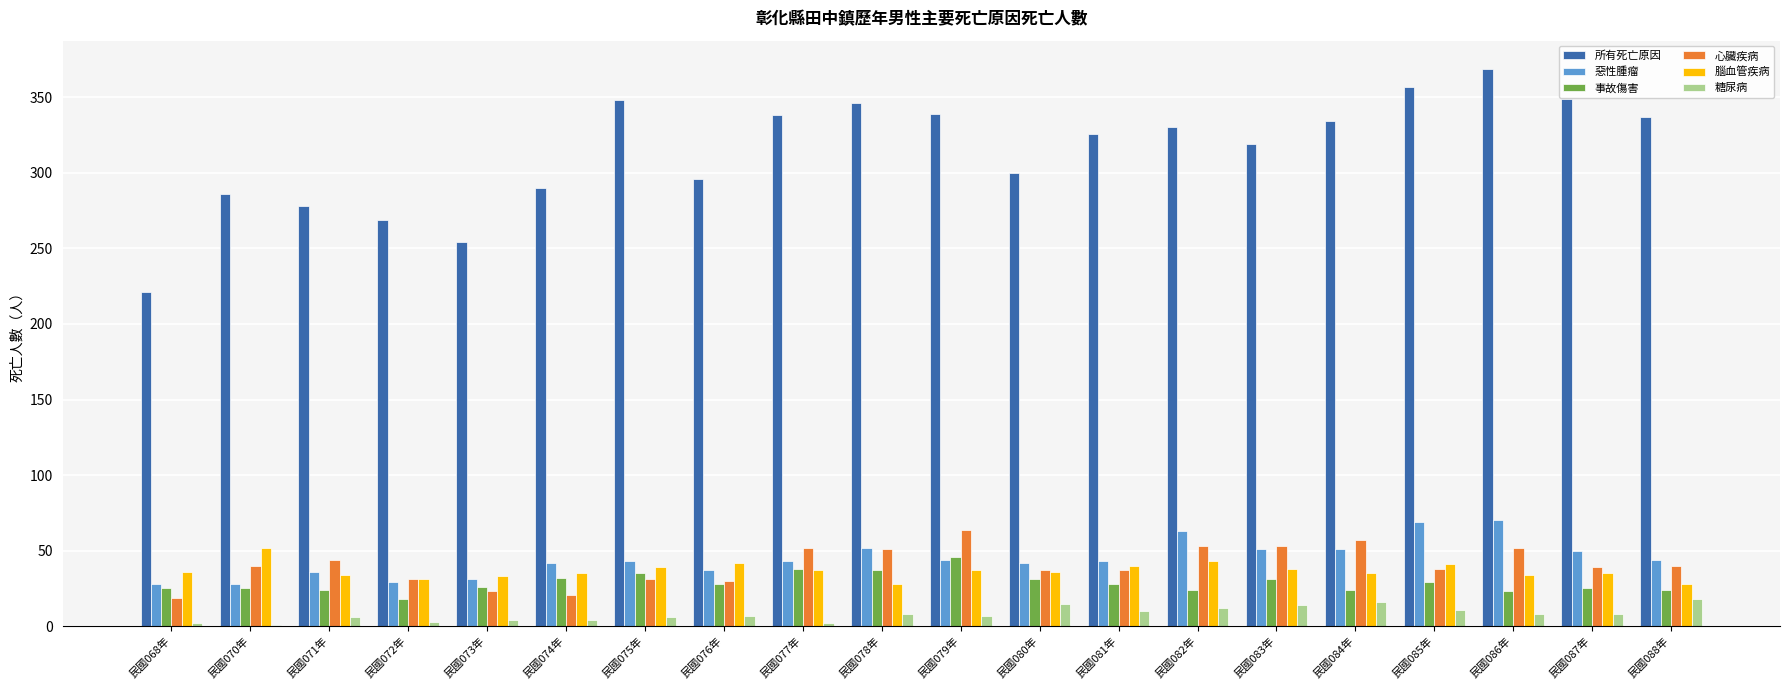

What is the maximum value for 心臟疾病?

64